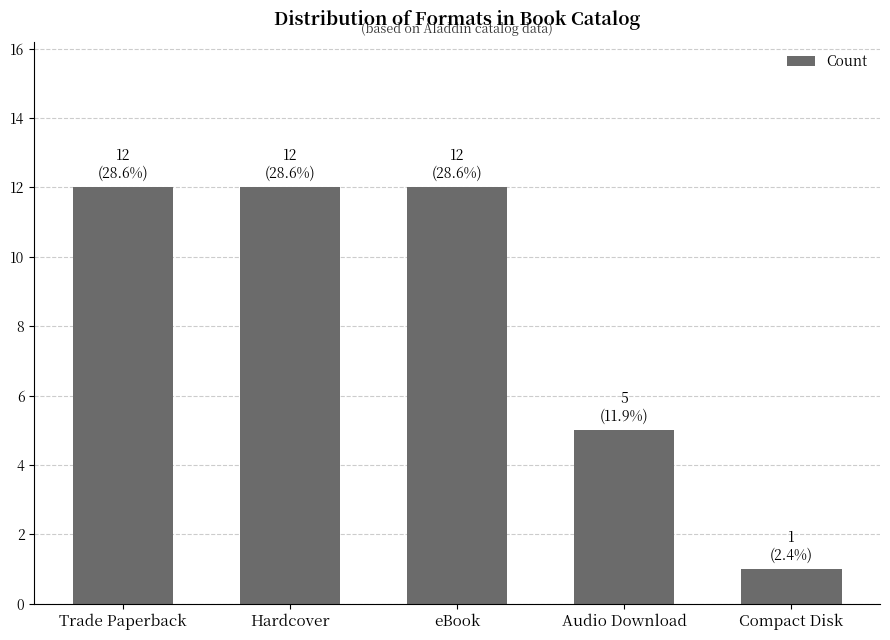

What is the approximate value at Compact Disk?

1